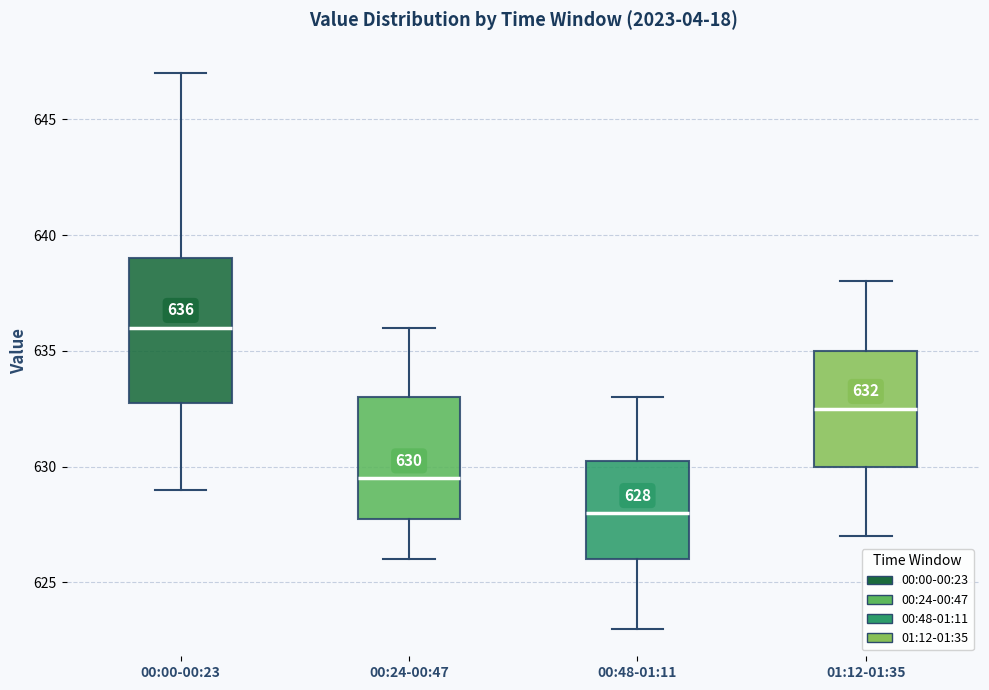

Which box has the lowest median line?

00:48-01:11